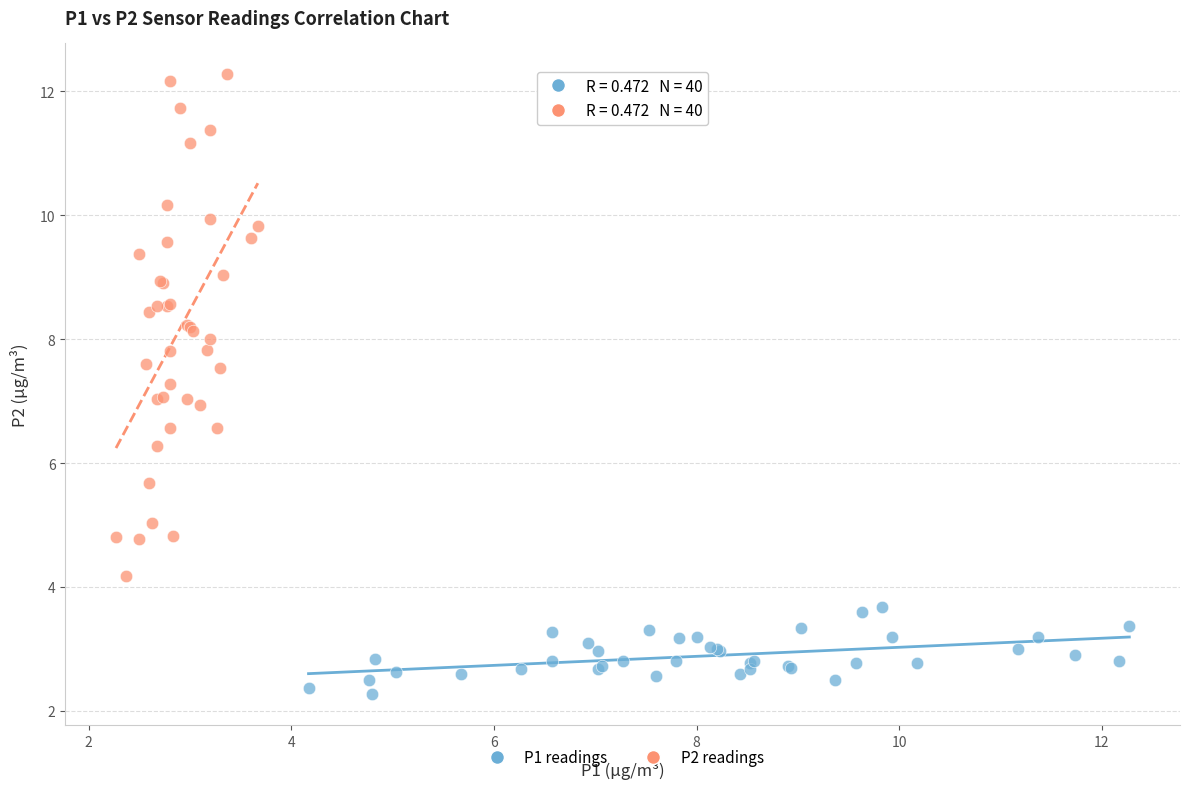

Which series contains the lowest Y value?

P1 readings